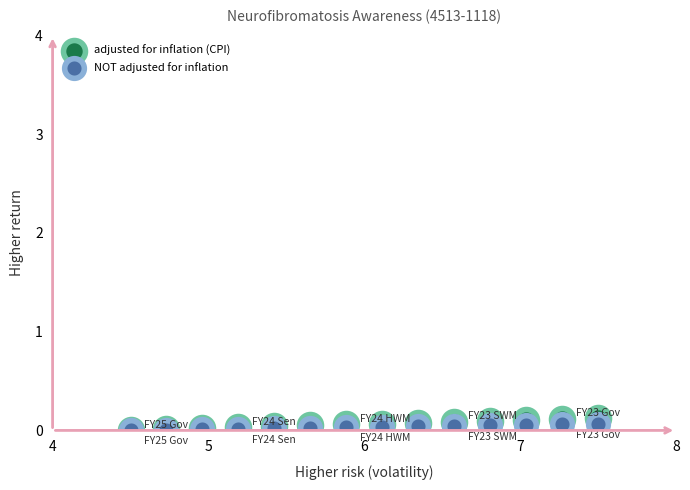

What are all the series names shown in the legend?

adjusted for inflation (CPI), NOT adjusted for inflation